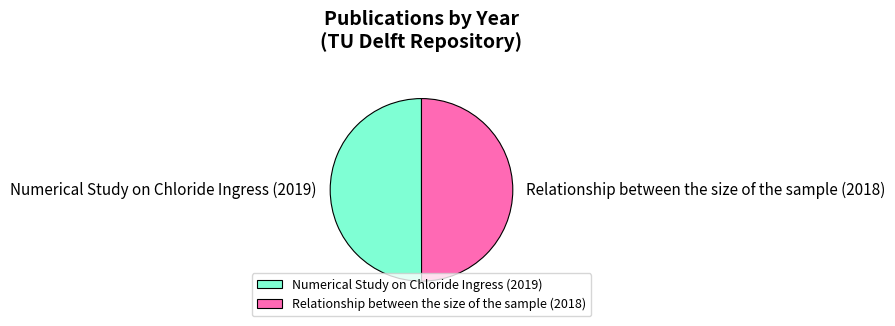

Count the number of slices in the pie.

2